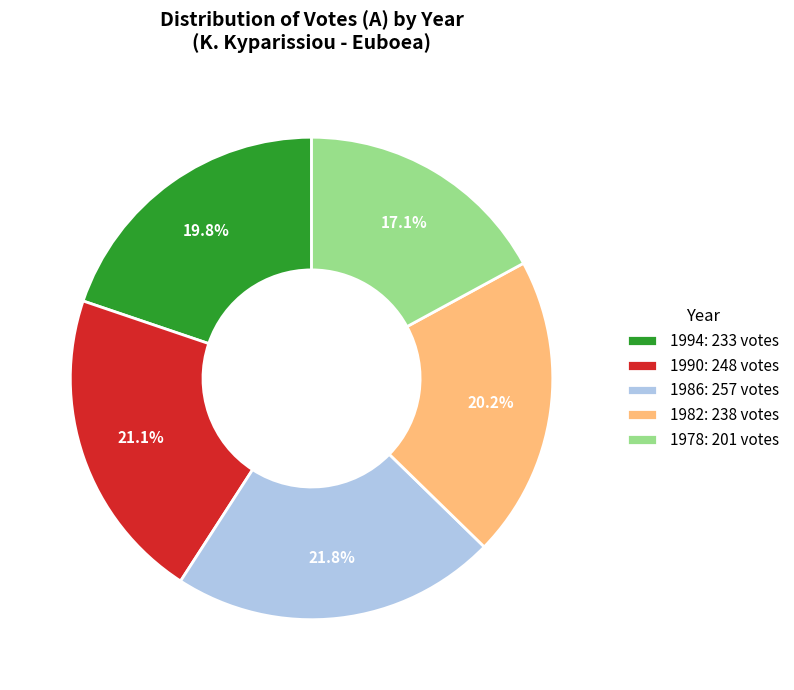

How many slices are in this pie chart?

5